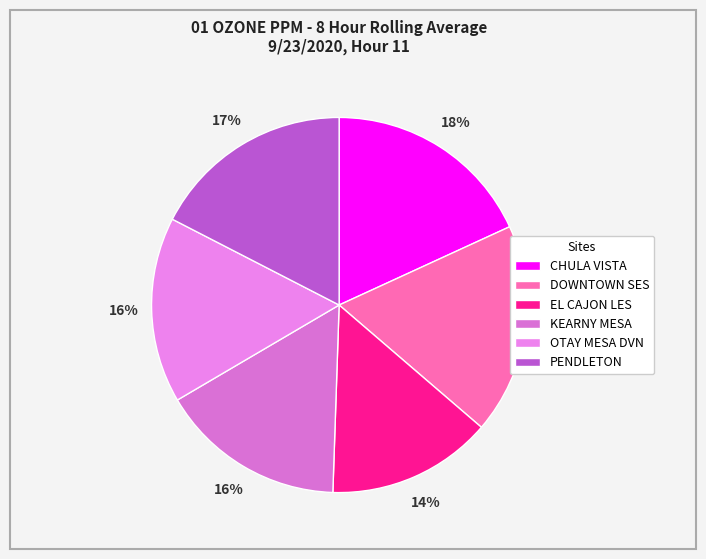

How many segments does this pie chart have?

6